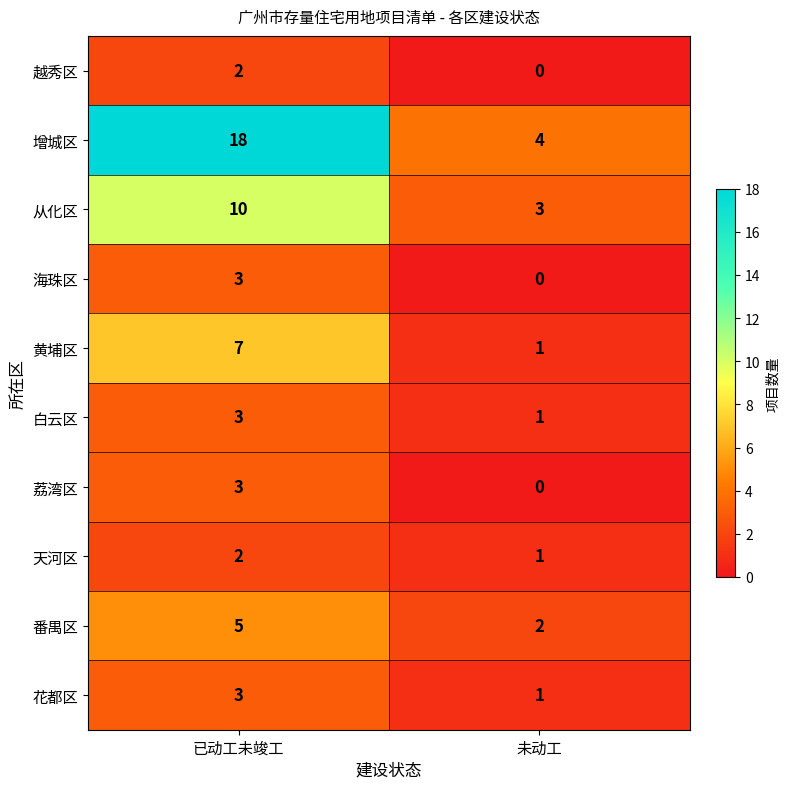

Rank the categories by 黄埔区 value from highest to lowest.

已动工未竣工, 未动工